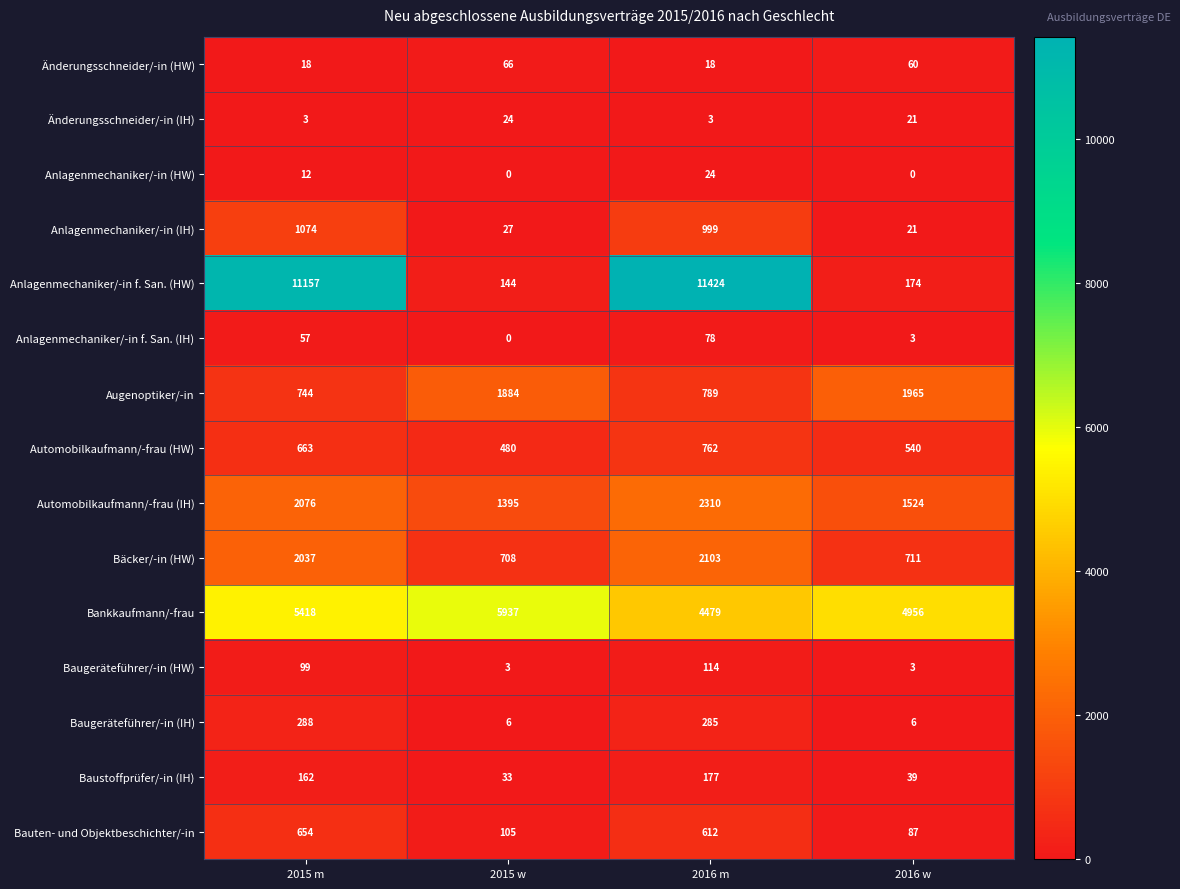

Where is Baustoffprüfer/-in (IH) nearest to the value 105?

2015 m